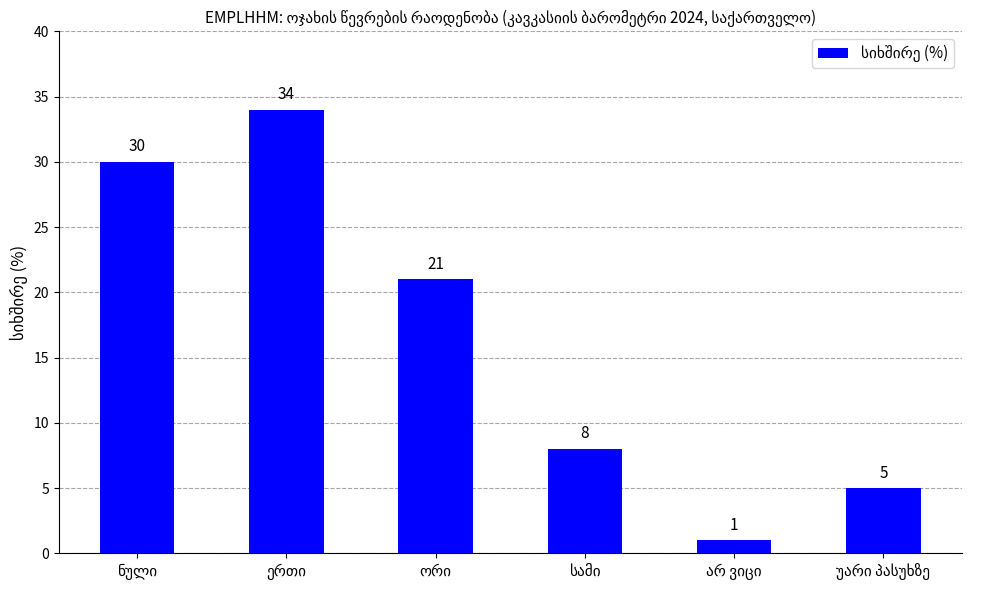

What is the sum of all values?

99